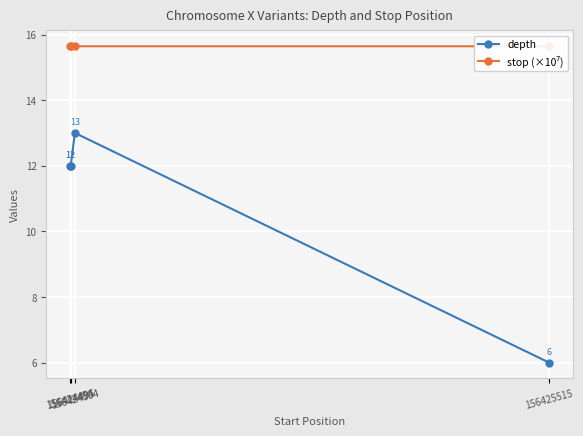

Which series changed the most between 156424504 and 156425515?

depth